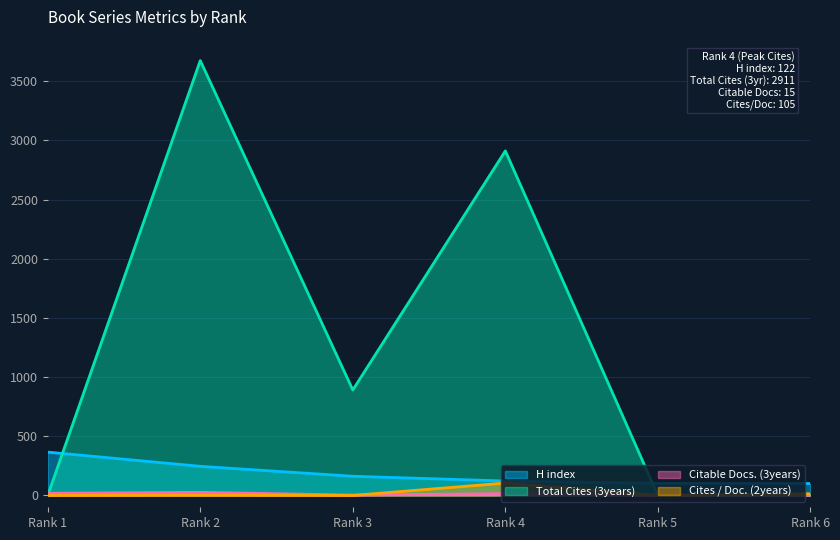

At which label does Citable Docs. (3years) reach its peak?

Rank 2